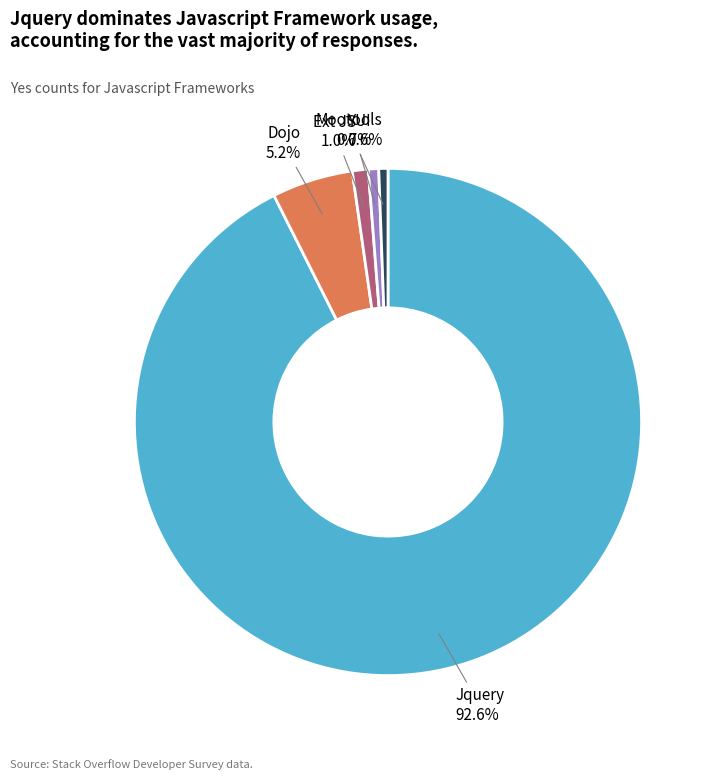

Is there any slice that represents more than half of the pie?

Yes